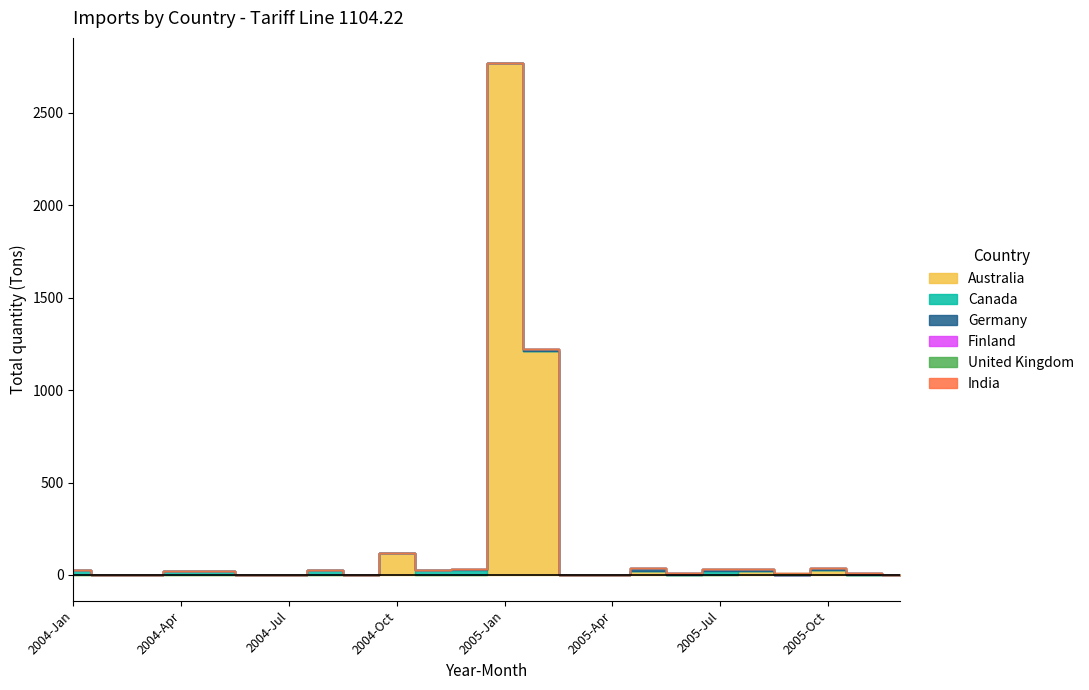

What is the total value across all series at 2004-Nov?

27